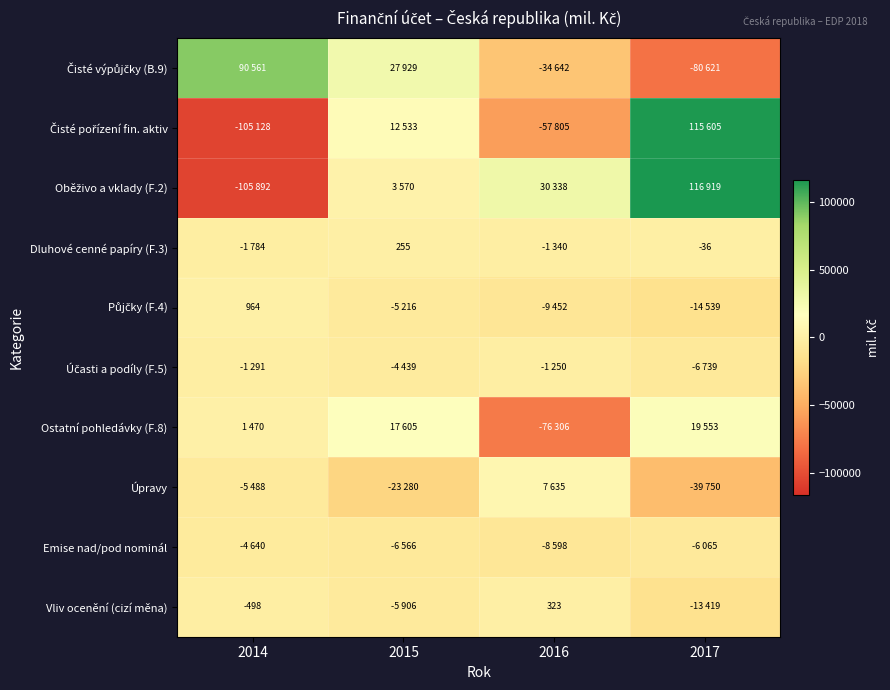

Which series has the largest total across all categories?

Oběživo a vklady (F.2)